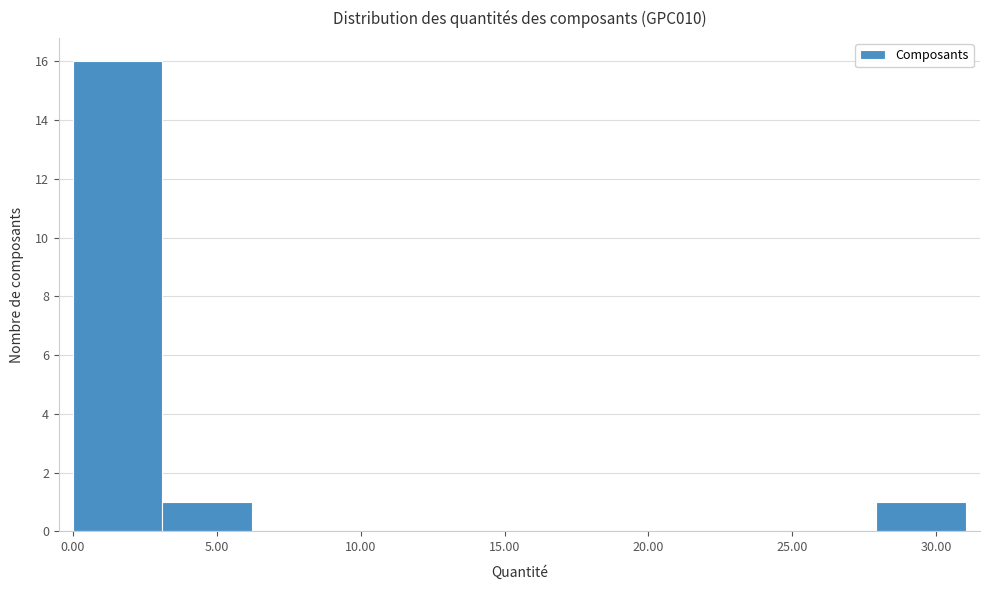

How tall is the bar that spans 28.0 to 31.0 on the x-axis? Neither the bar edges nor the heights are printed on the chart, so give them approximately, as read against the axes.

1